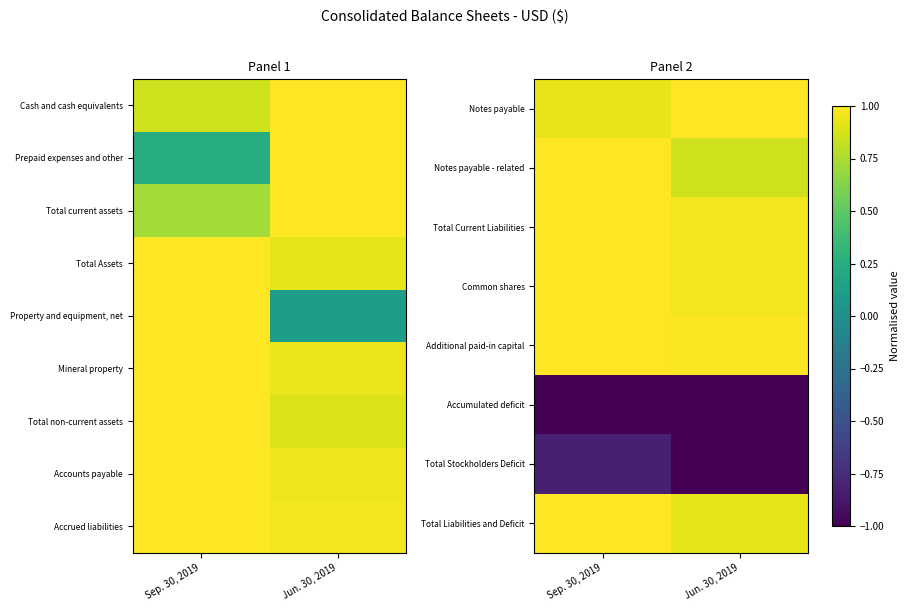

Where is Notes payable nearest to the value 0?

Sep. 30, 2019